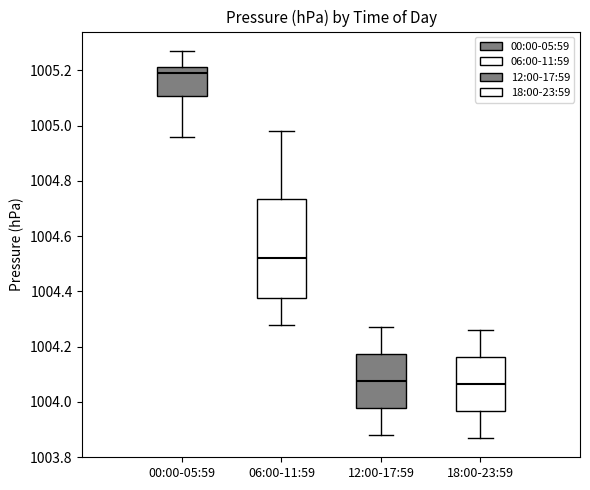

Reading left to right, transcribe this box plot: for each box, give where its median line is, the range the box spans, and where its two whiskers end, as read against the y-axis. The values are not printed on the chart, so give them approximately, as read against the axis.

00:00-05:59: median 1005.20, box 1005.10 to 1005.22, whiskers 1004.96 to 1005.28
06:00-11:59: median 1004.52, box 1004.38 to 1004.74, whiskers 1004.28 to 1004.98
12:00-17:59: median 1004.08, box 1003.98 to 1004.18, whiskers 1003.88 to 1004.28
18:00-23:59: median 1004.06, box 1003.96 to 1004.16, whiskers 1003.88 to 1004.26